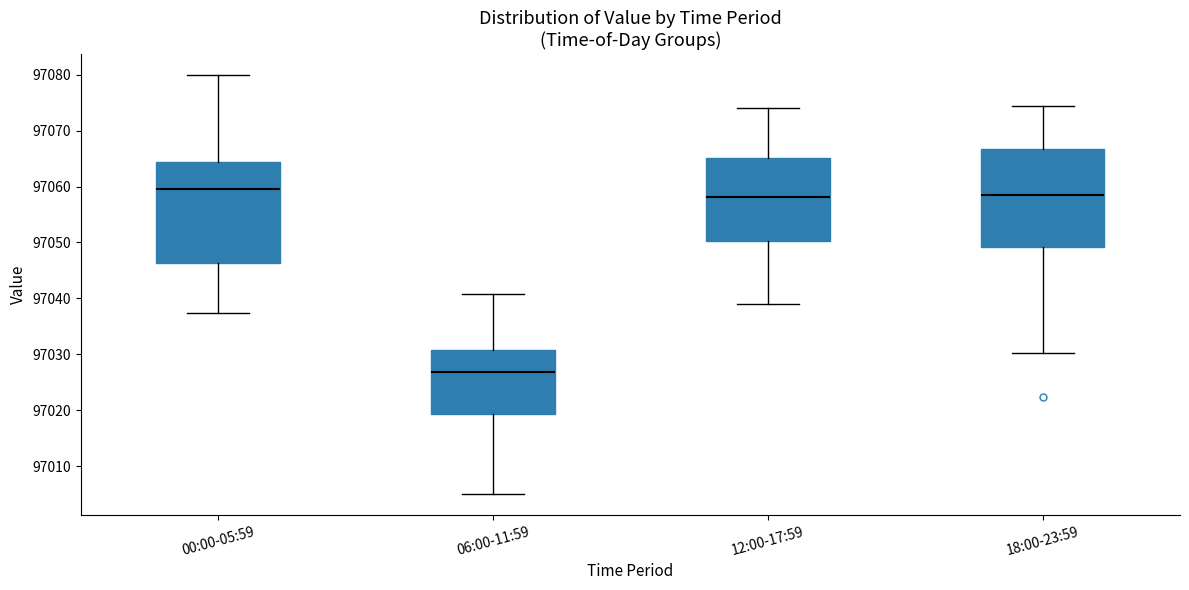

Reading left to right, read every box against the y-axis: the position of its median line, the range the box covers, and the ends of its whiskers. The values are not printed on the chart, so give them approximately, as read against the axis.

00:00-05:59: median 97060, box 97046 to 97064, whiskers 97037 to 97080
06:00-11:59: median 97027, box 97019 to 97031, whiskers 97005 to 97041
12:00-17:59: median 97058, box 97050 to 97065, whiskers 97039 to 97074
18:00-23:59: median 97058, box 97049 to 97067, whiskers 97030 to 97074